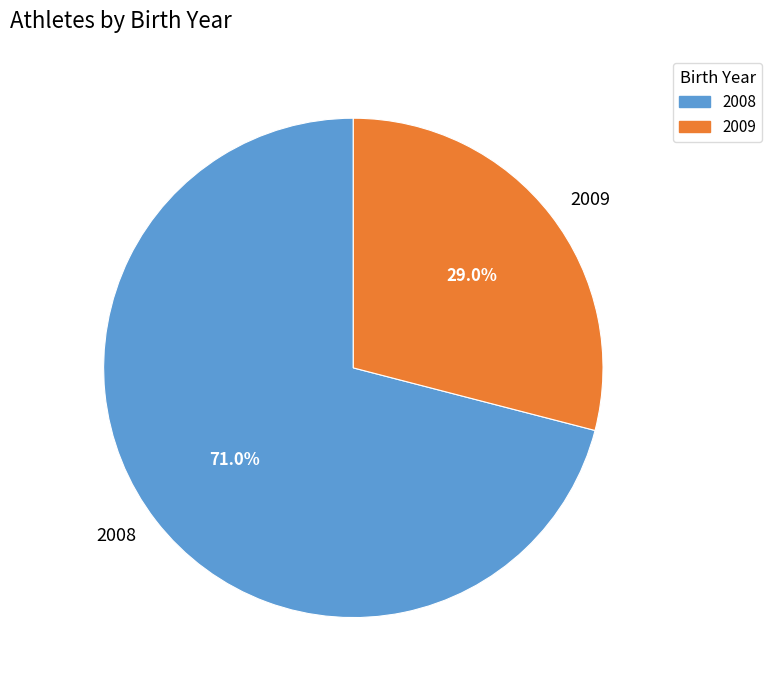

True or false: 2008 accounts for 56% of the total.

False